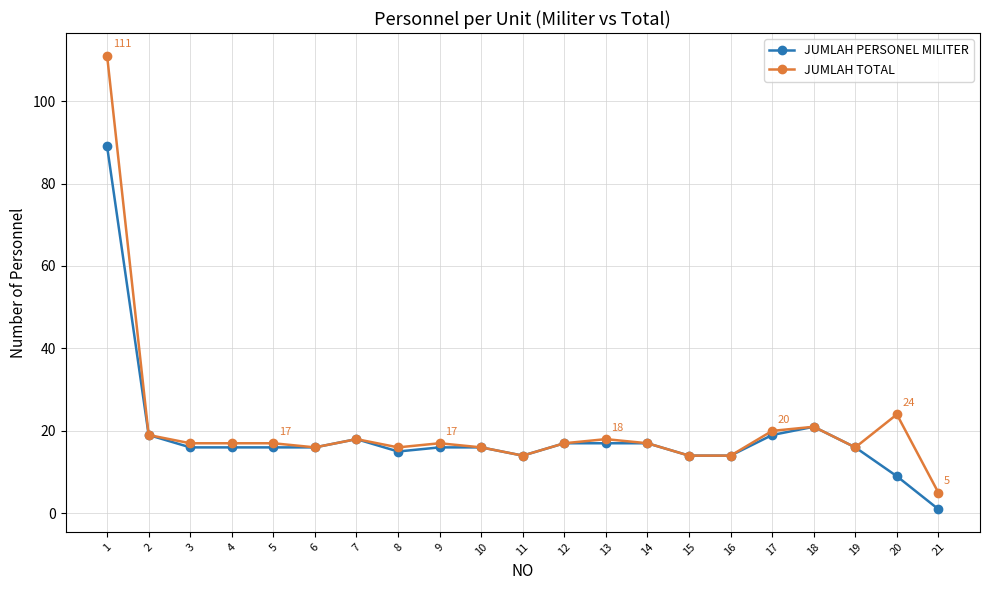

True or false: JUMLAH TOTAL has more than 2 points higher than both neighbors.

True